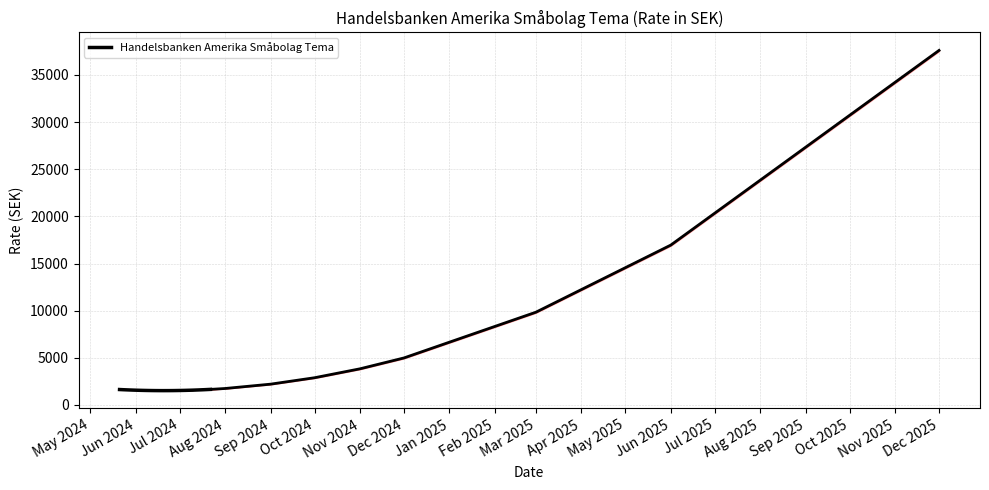

How many lines are shown in the chart?

1